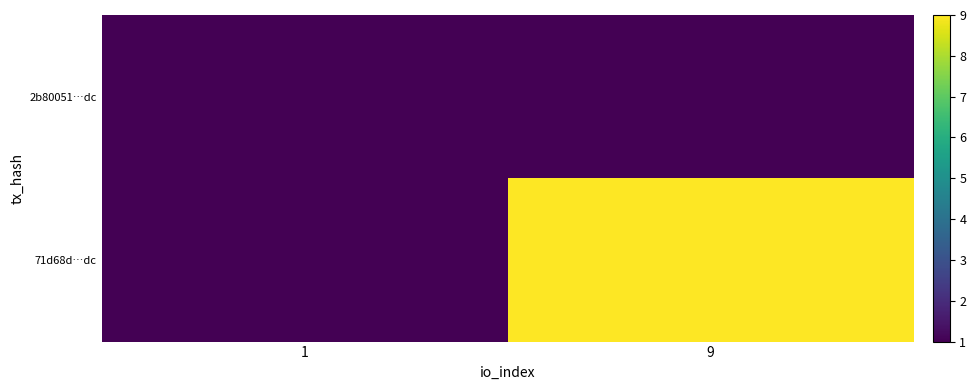

Reading left to right, what are all the values shown in this chart?

2b80051…dc: 1=1	9=0
71d68d…dc: 1=0	9=9